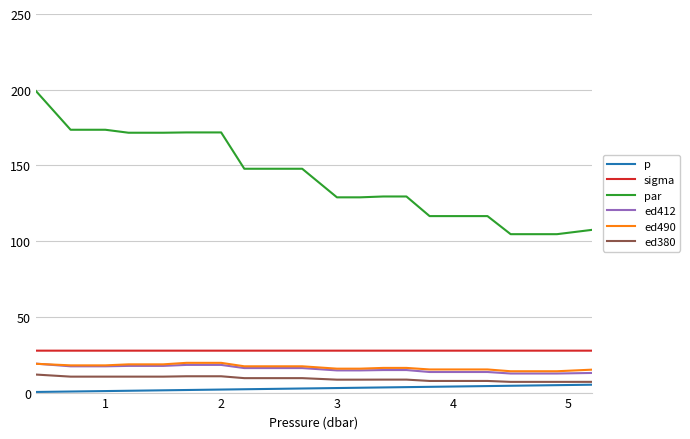

Which series has the widest spread of values?

par